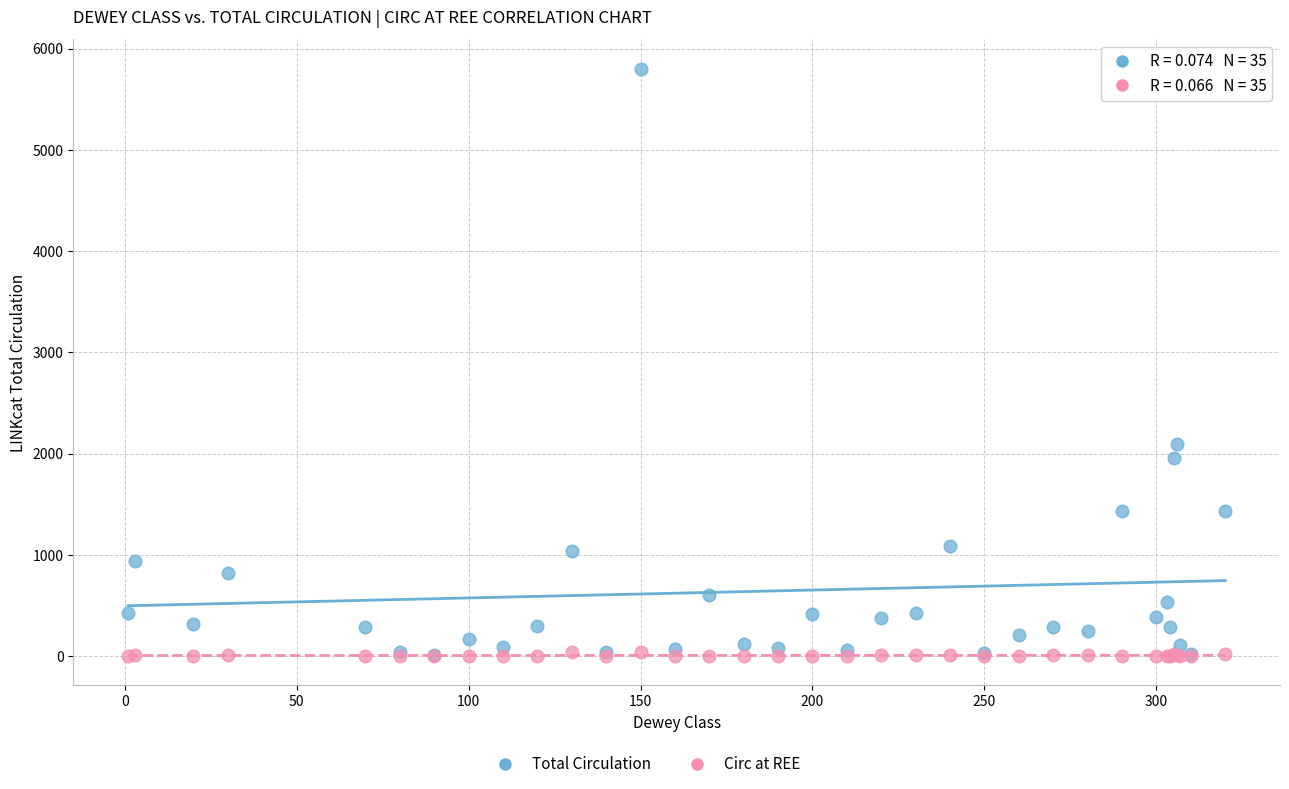

Which series has the widest spread of Y values?

Total Circulation